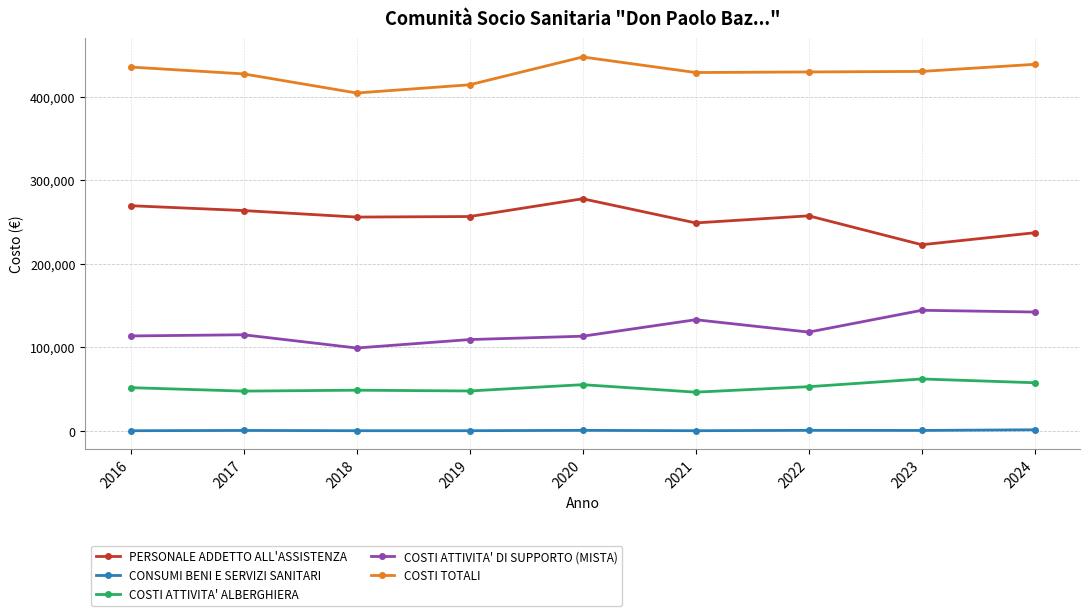

What is the greatest value displayed?

447681